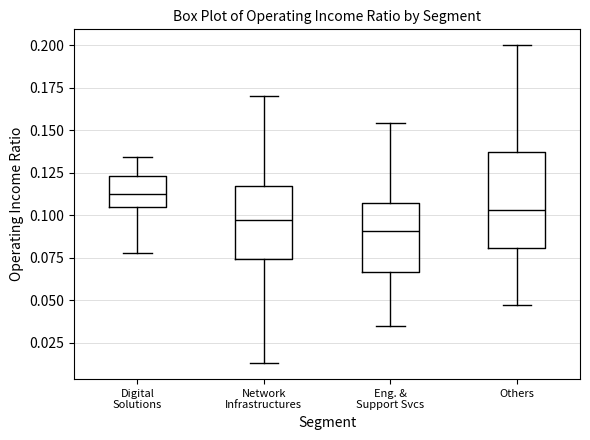

Where does the upper whisker of the box for Digital Solutions end on the y-axis? The values are not printed on the chart, so give them approximately, as read against the axis.

0.135